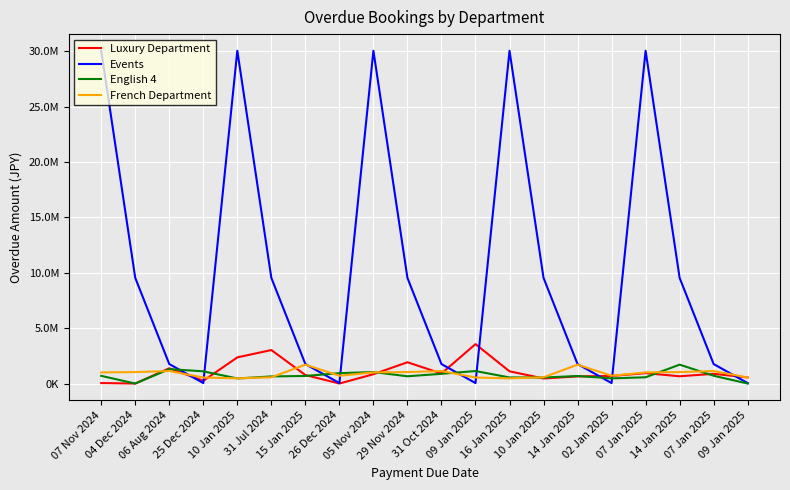

Where is Luxury Department nearest to the value 1784115?

29 Nov 2024